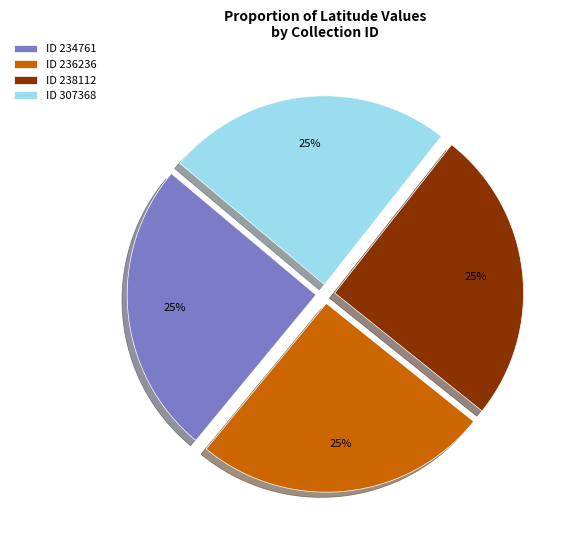

Approximately how many times larger is the value at ID 307368 compared to ID 236236?

1.0